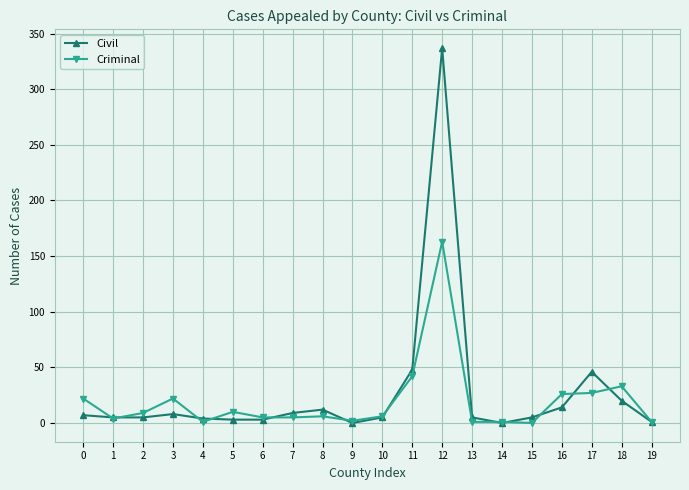

Does the chart have visible grid lines?

Yes